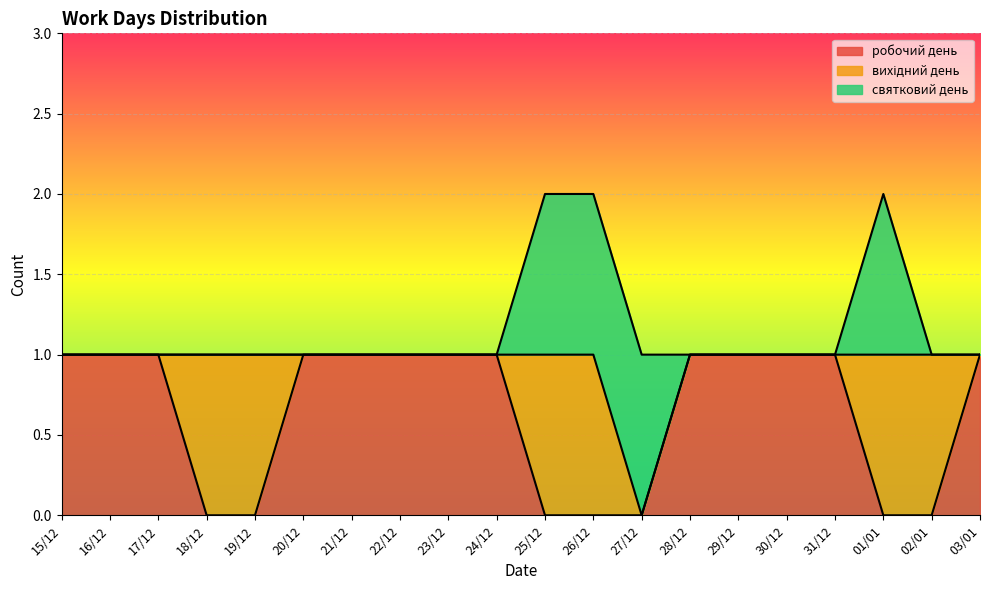

What is the label of the 10th point from the left?

24/12